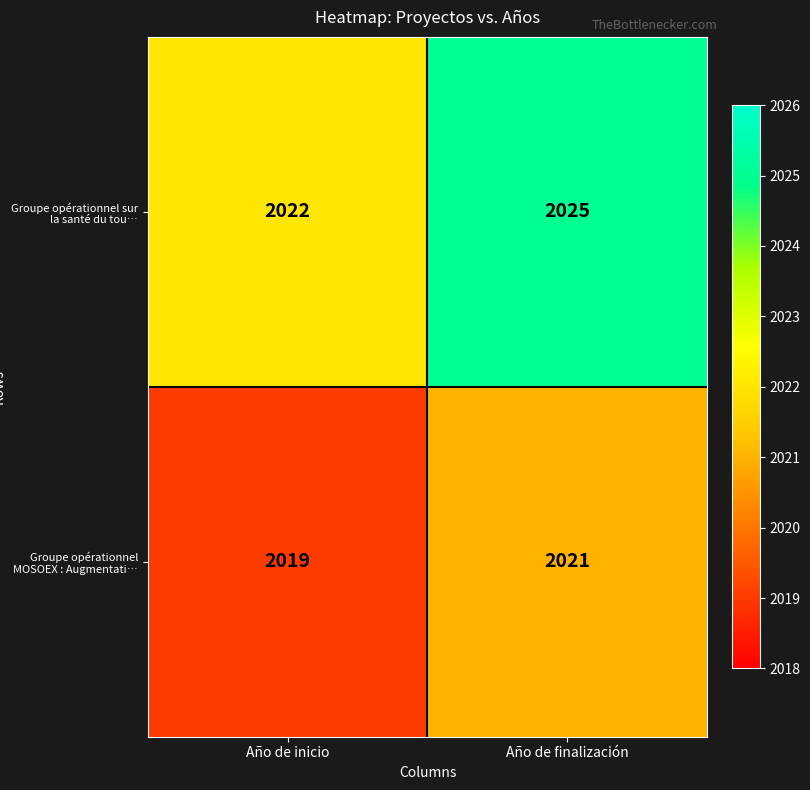

List the series in order of their peak value, lowest first.

Groupe opérationnel MOSOEX : Augmentati…, Groupe opérationnel sur la santé du tou…